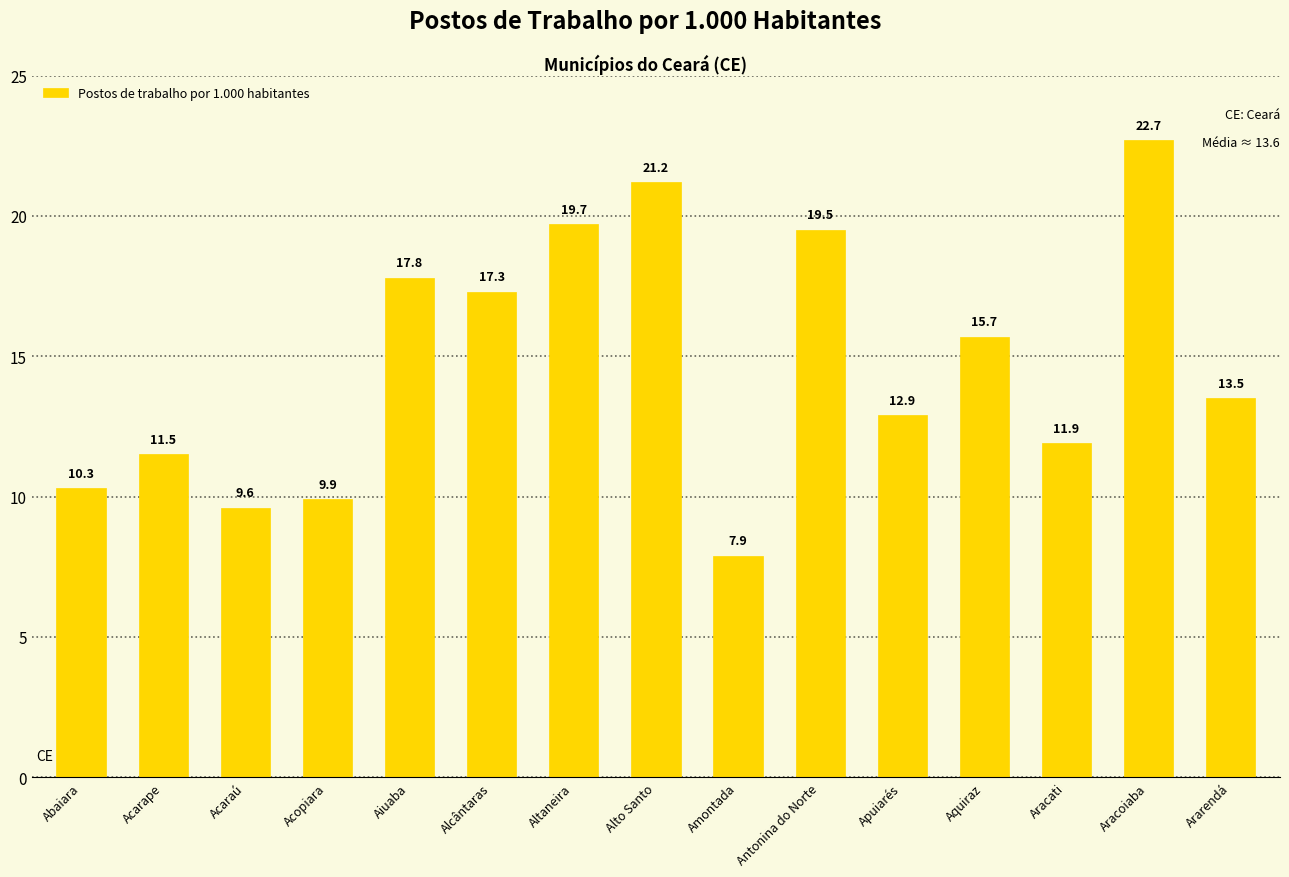

Which label corresponds to the largest value in the chart?

Aracoiaba